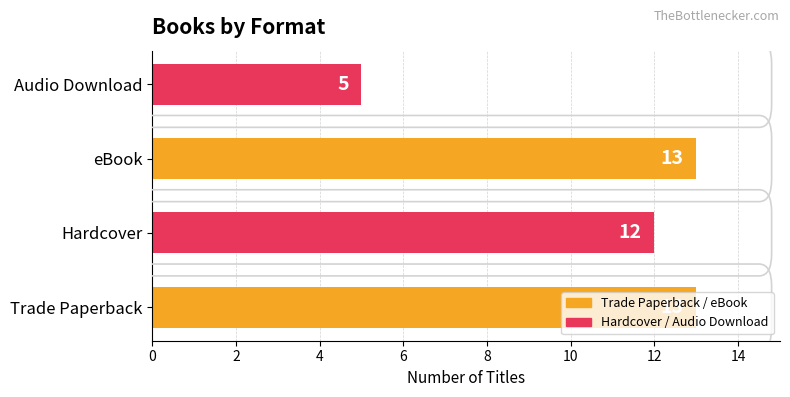

What is the ratio of the value at Trade Paperback to the value at eBook?

1.0